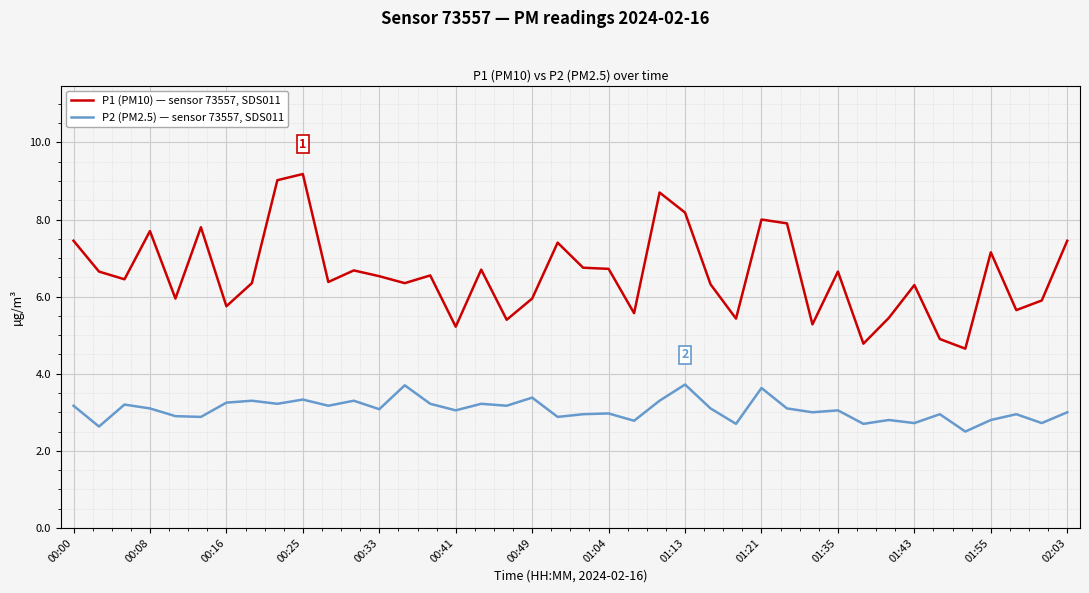

In P1 (PM10) — sensor 73557, SDS011, how many points are lower than both neighbors (excluding endpoints)?

13